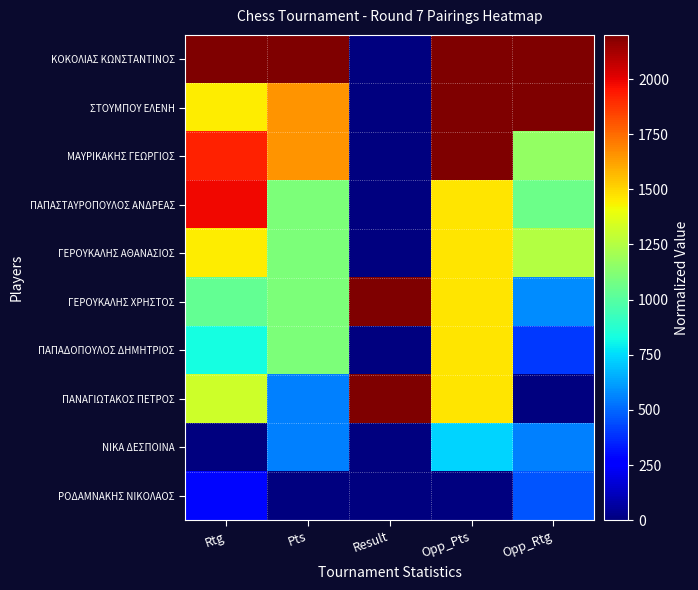

What is the greatest value displayed?

2200.0